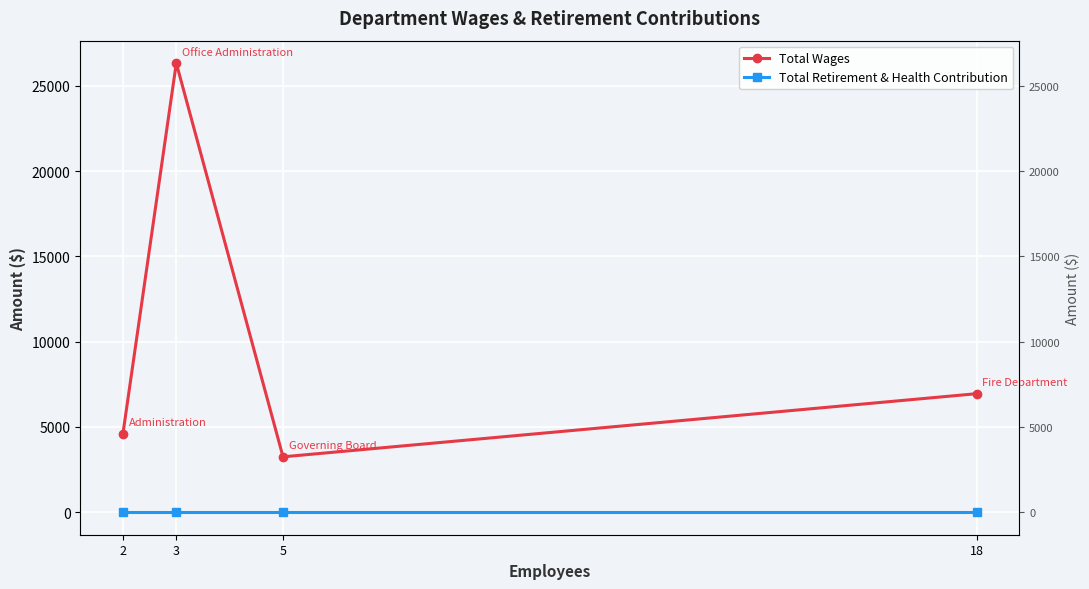

What is the value of the Total Wages point at the 3rd from the left?

3250